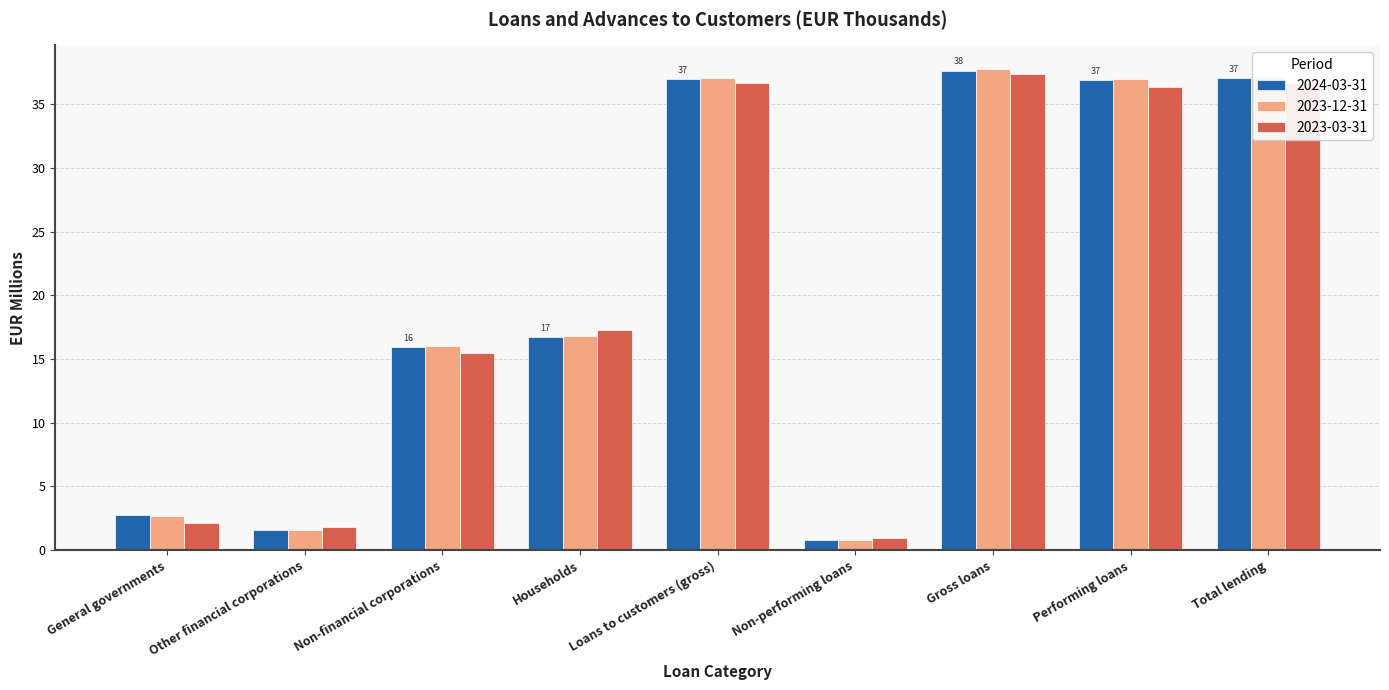

Are the bars grouped side by side (vs. stacked)?

Yes